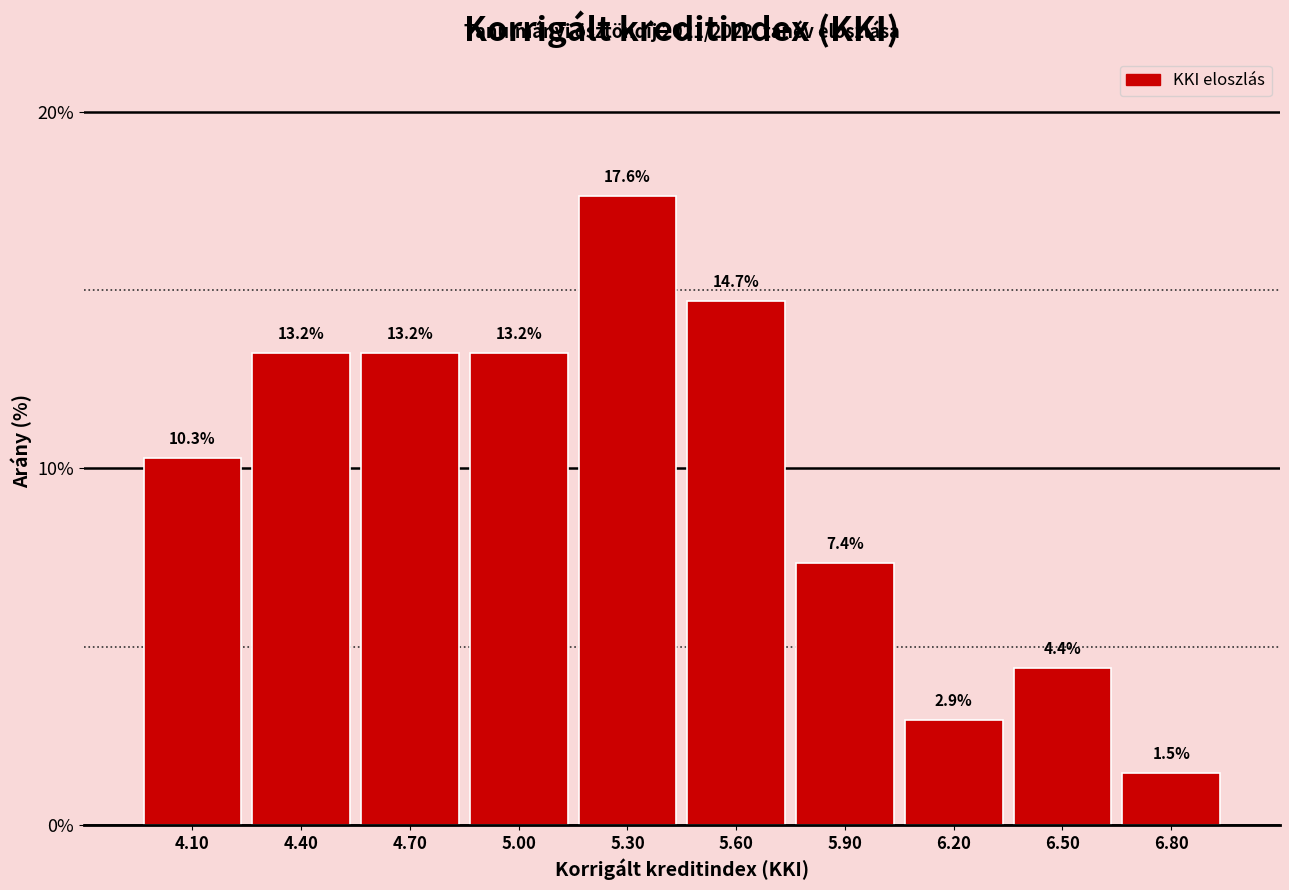

Which range on the x-axis has the tallest bar?

5.15 to 5.45